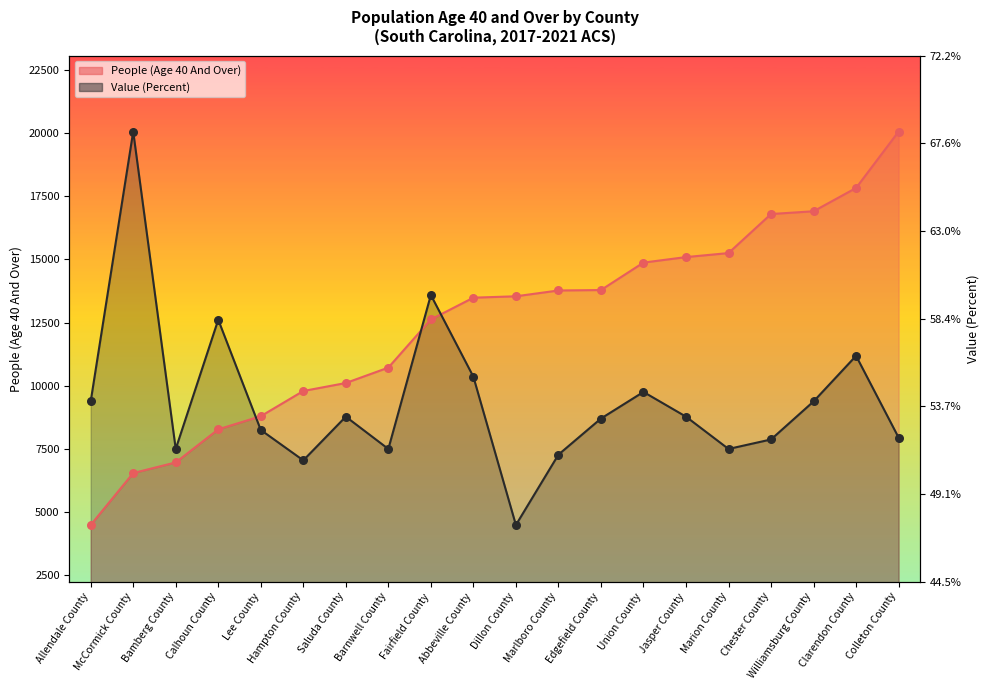

What are all the series names shown in the legend?

People (Age 40 And Over), Value (Percent)